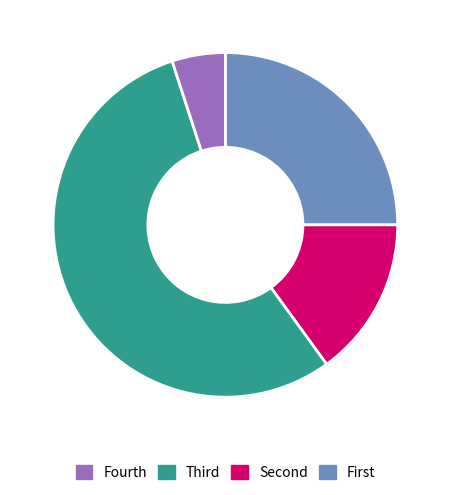

Is there any slice that represents more than half of the pie?

Yes